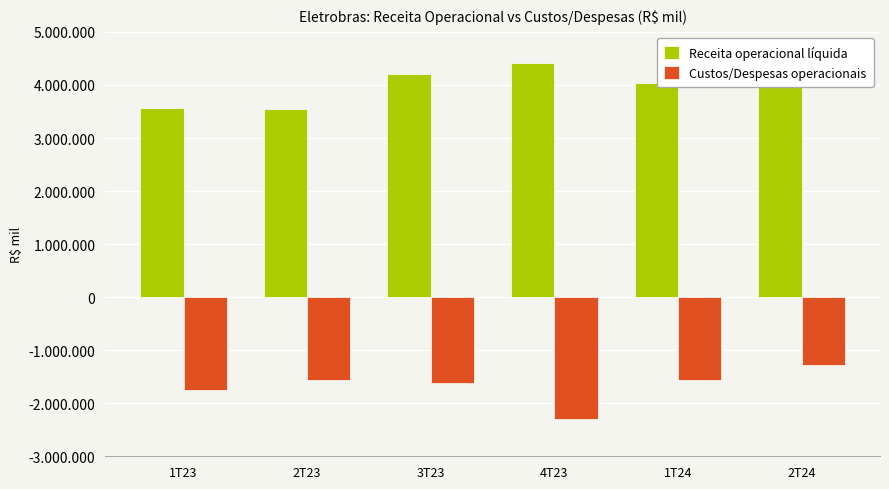

Is it true that Custos/Despesas operacionais equals -1286717 at 2T24?

True